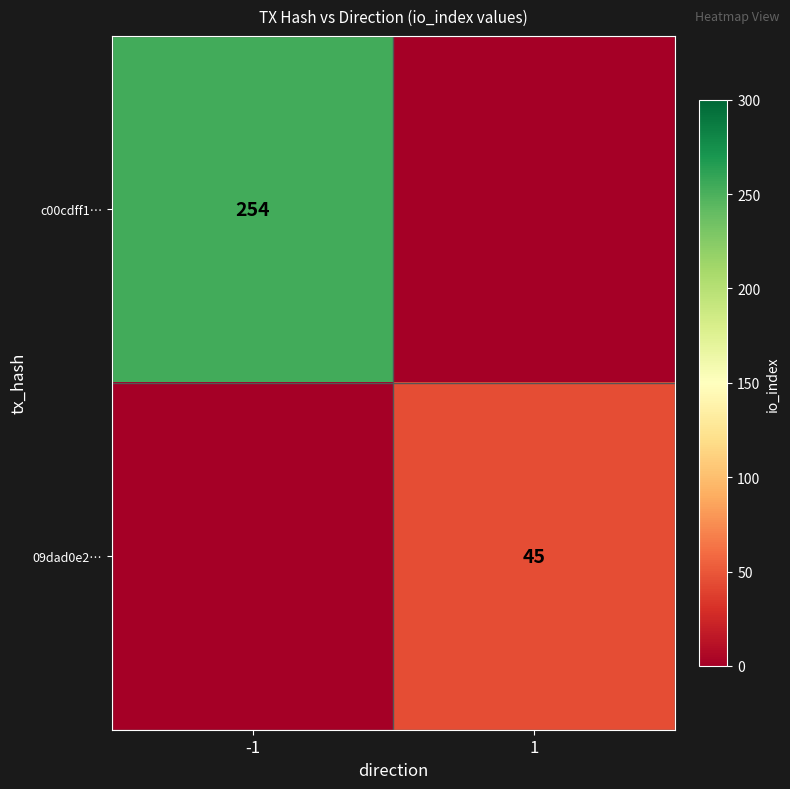

The value of c00cdff1… at -1 is 426. True or false?

False